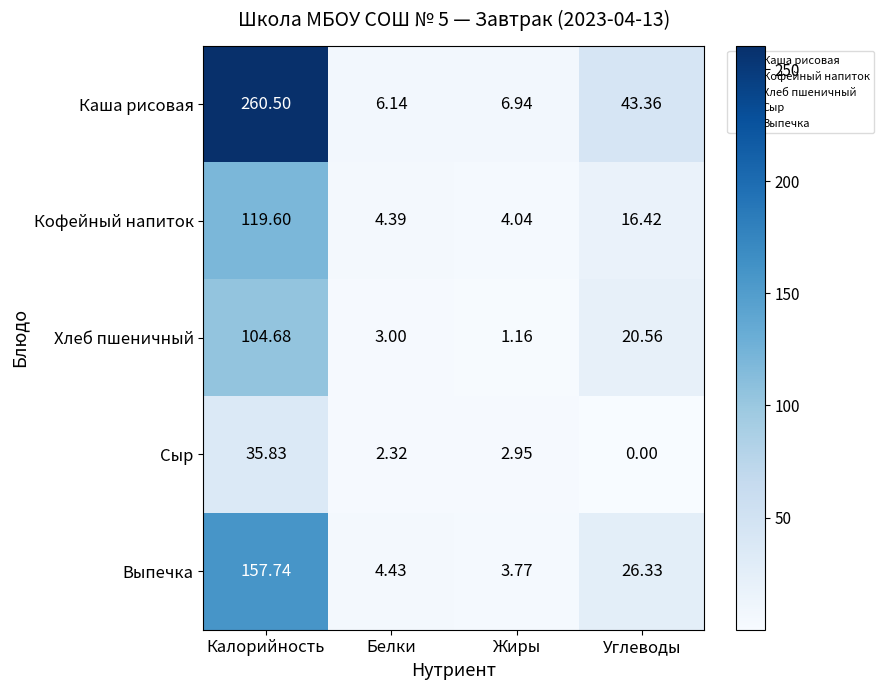

Which category has the highest value in the Хлеб пшеничный series?

Калорийность